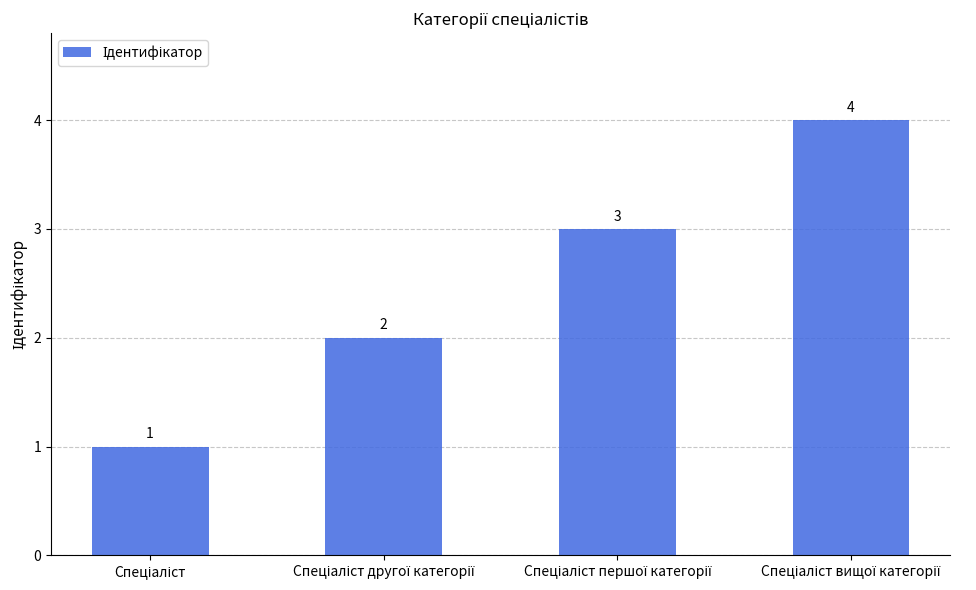

How many values are between 2 and 4?

3